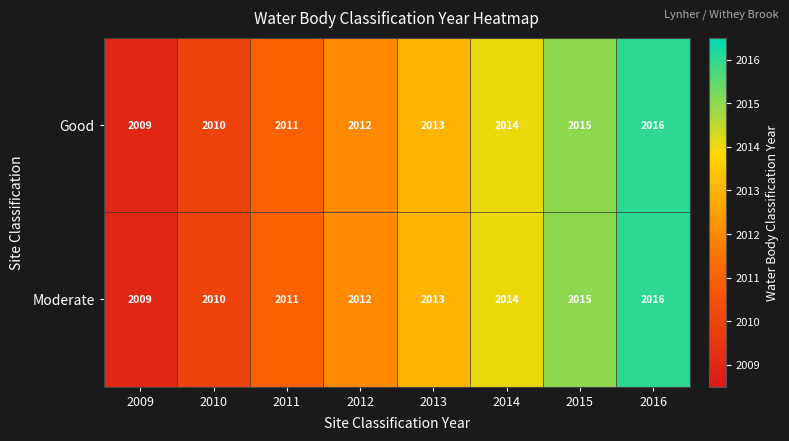

What is the sum of the Moderate values at 2016 and 2015?

4031